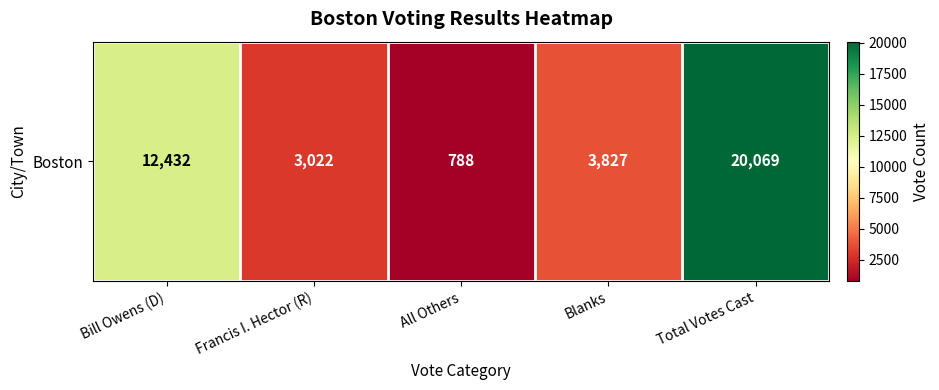

What is the sum of all values?

40138